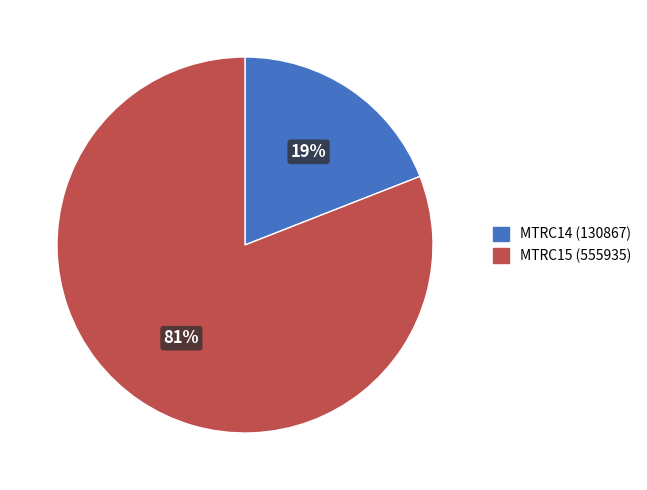

What is the majority slice?

MTRC15